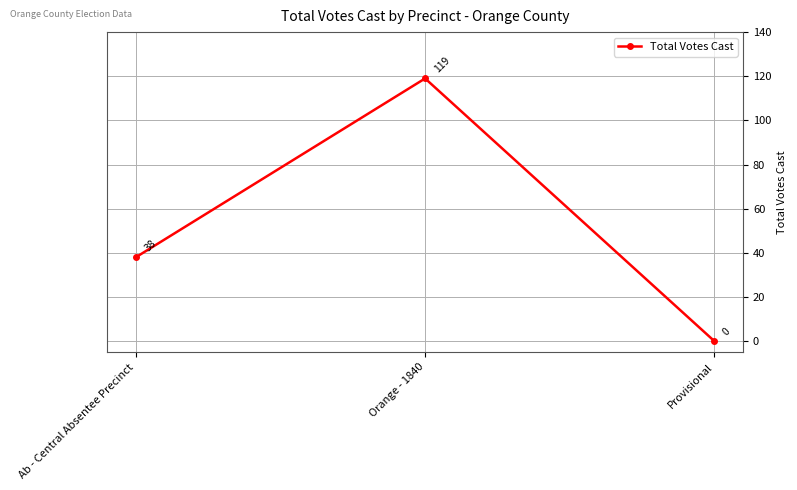

List the labels in order of value, smallest first.

Provisional, Ab - Central Absentee Precinct, Orange - 1840